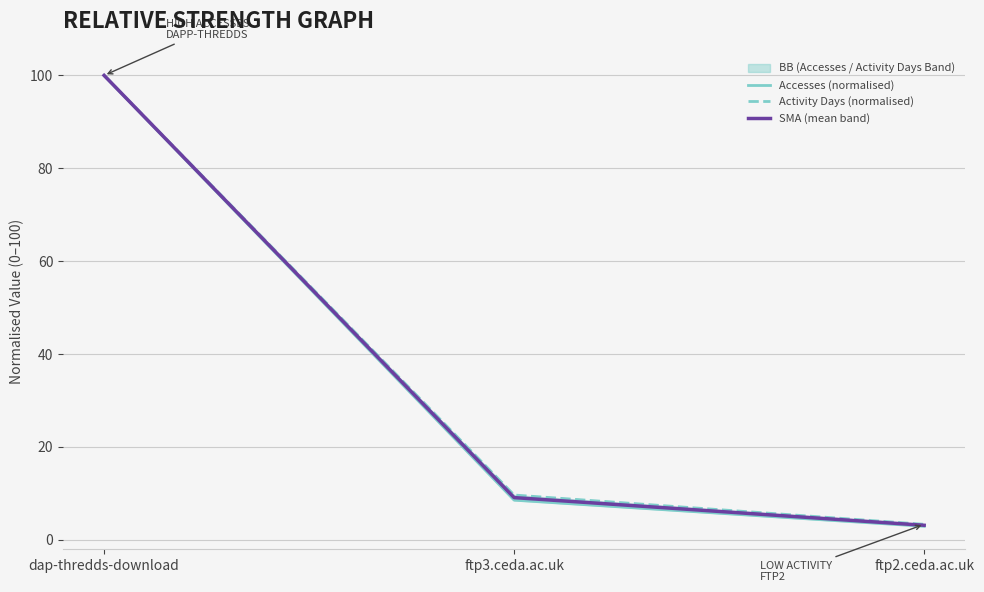

Reading left to right, extract all data points from this chart.

Accesses (normalised): dap-thredds-download=100.0	ftp3.ceda.ac.uk=8.5	ftp2.ceda.ac.uk=2.9
Activity Days (normalised): dap-thredds-download=100.0	ftp3.ceda.ac.uk=9.6	ftp2.ceda.ac.uk=3.3
SMA (mean band): dap-thredds-download=100.0	ftp3.ceda.ac.uk=9.1	ftp2.ceda.ac.uk=3.1